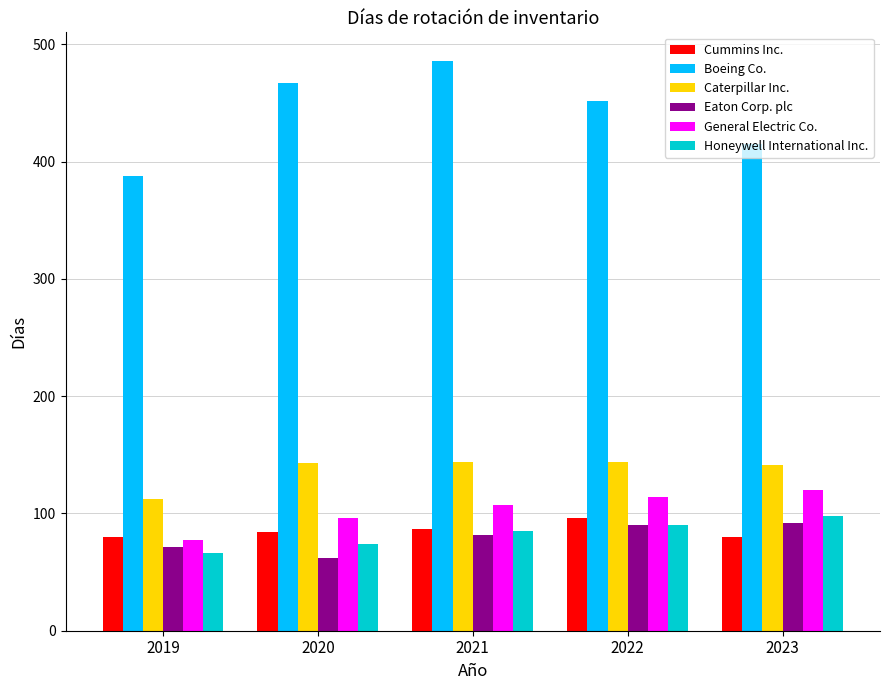

The Honeywell International Inc. series shows 97 at 2020. True or false?

False